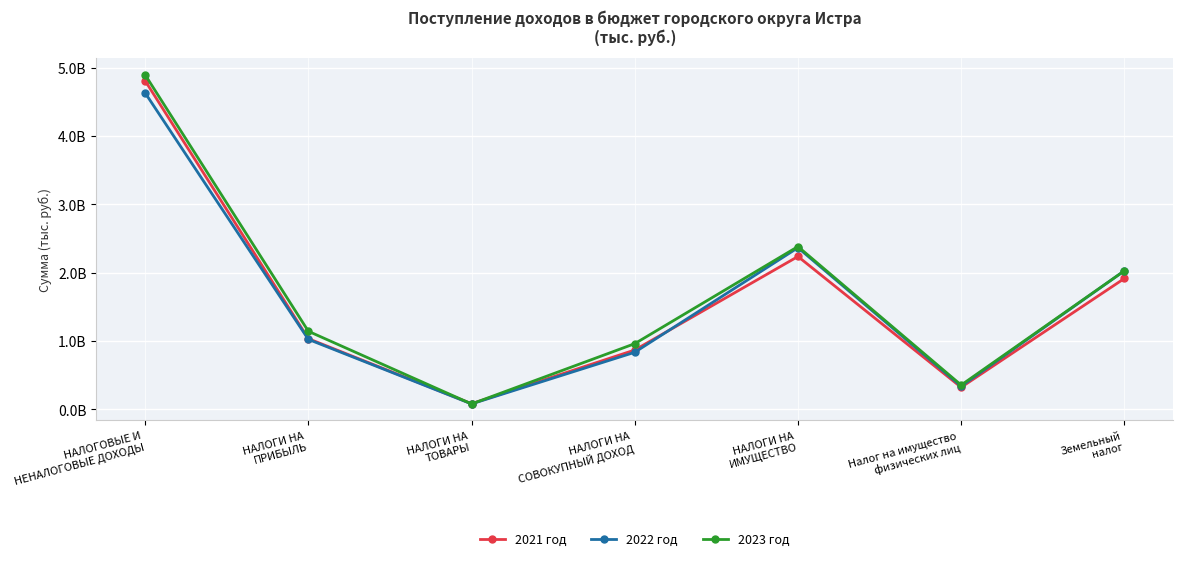

Is it true that 2023 год equals 1707989137.4 at НАЛОГИ НА
СОВОКУПНЫЙ ДОХОД?

False